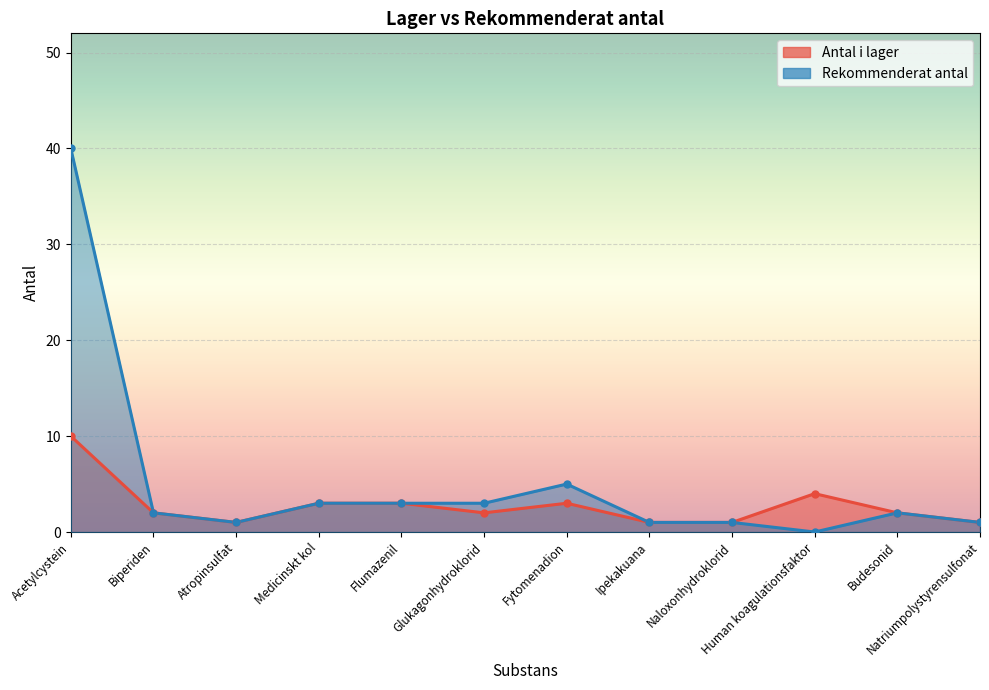

What is the label of the 1st point from the right?

Natriumpolystyrensulfonat